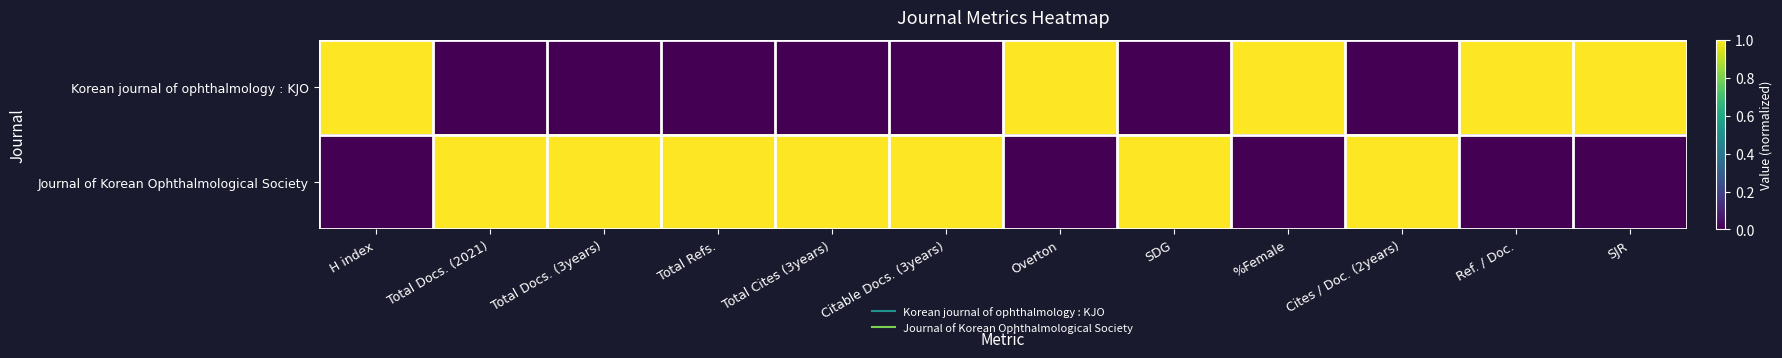

At how many categories does at least one series exceed 0?

12